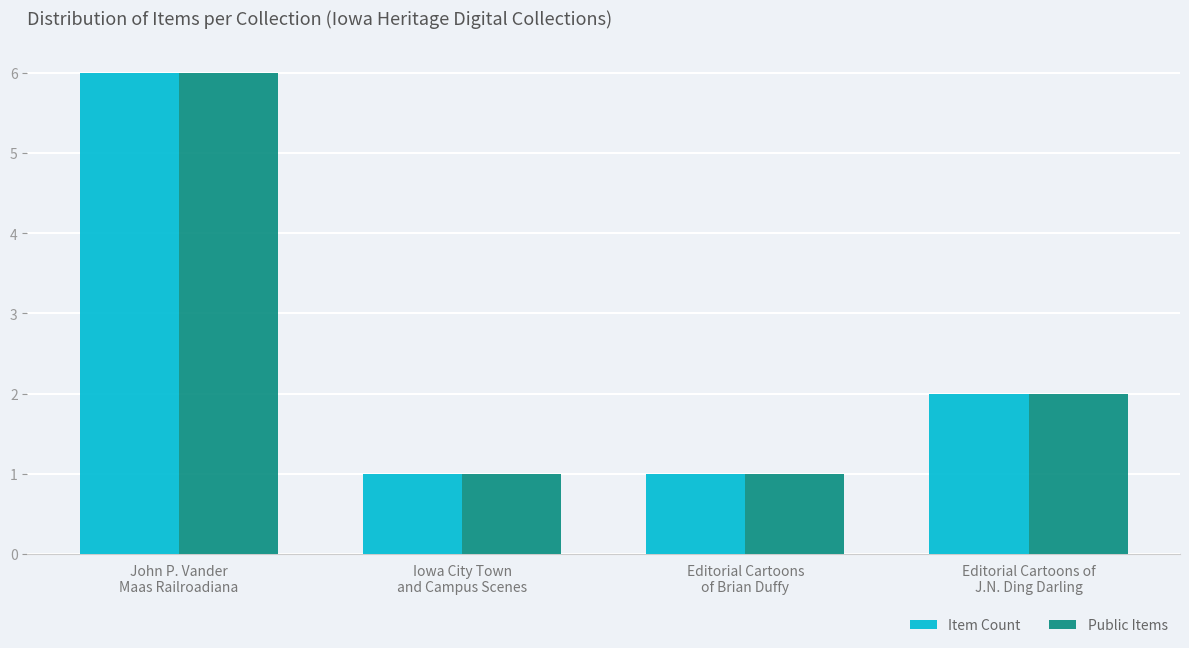

What is the maximum value for Public Items?

6